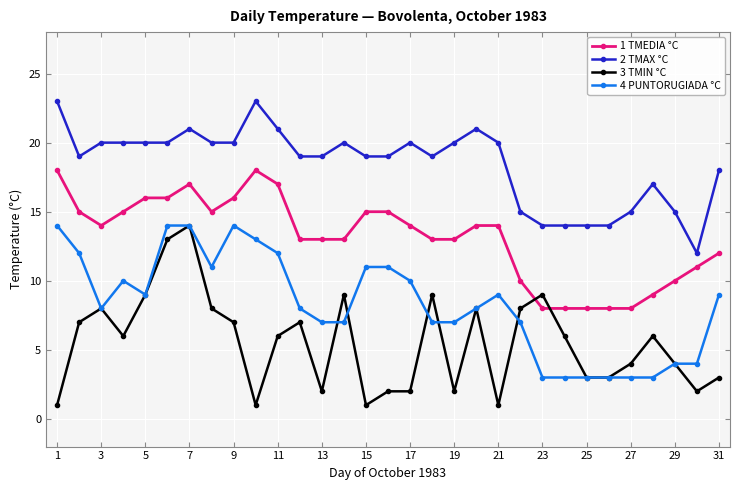

Does the chart have visible grid lines?

Yes